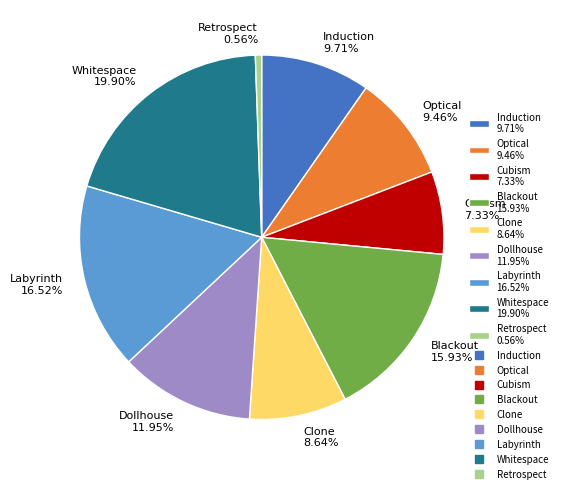

To the nearest percent, what is the difference between the largest and smallest slice percentages?

19%